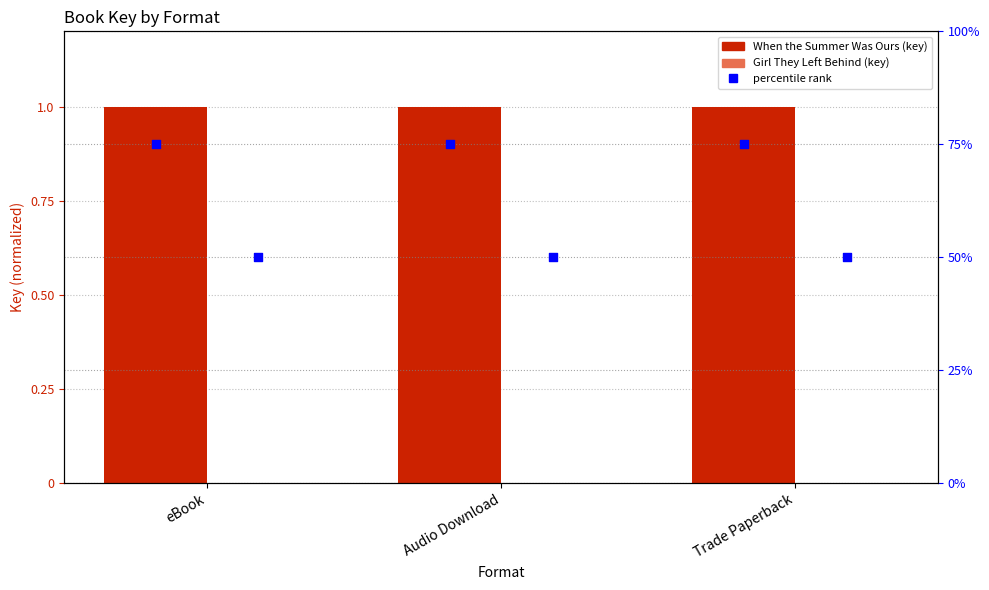

Which series contains the lowest Y value?

Girl They Left Behind